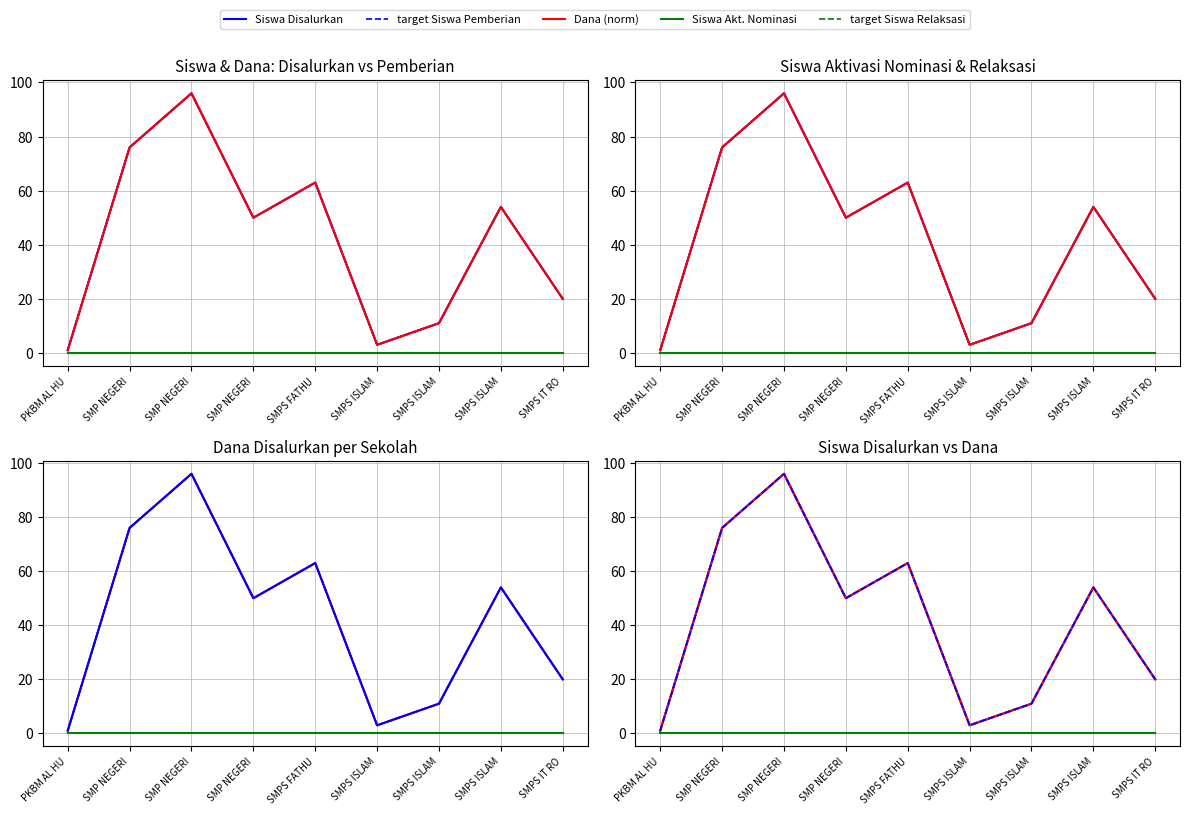

At how many categories does at least one series exceed 15?

6